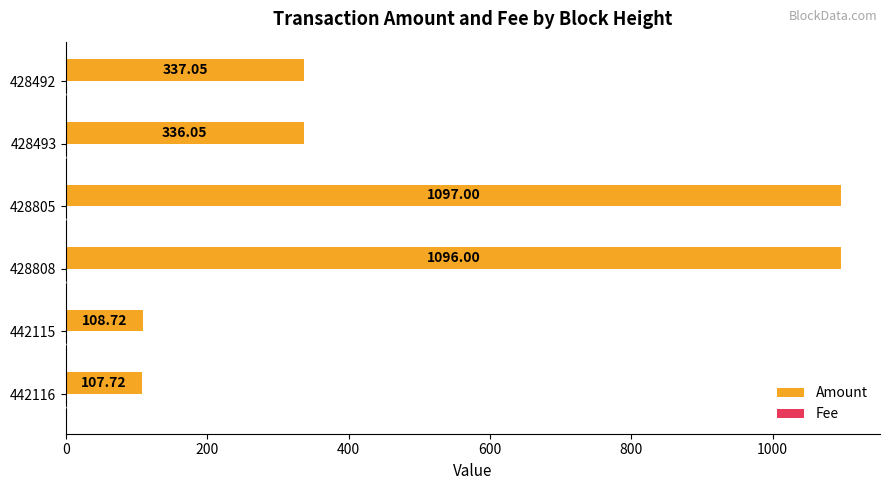

Which series has the largest total across all categories?

Amount